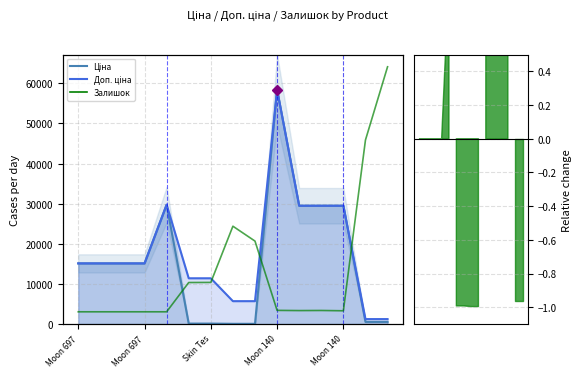

True or false: the data shows 774 at Moon 697.

False